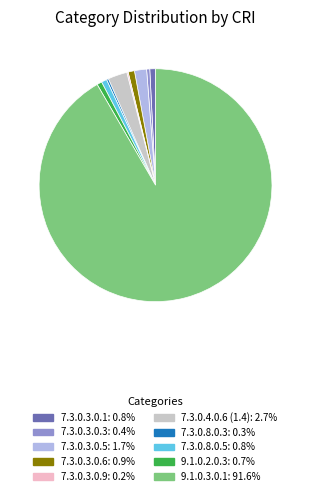

Do 7.3.0.8.0.5 and 7.3.0.3.0.3 together represent more than half of the pie?

No